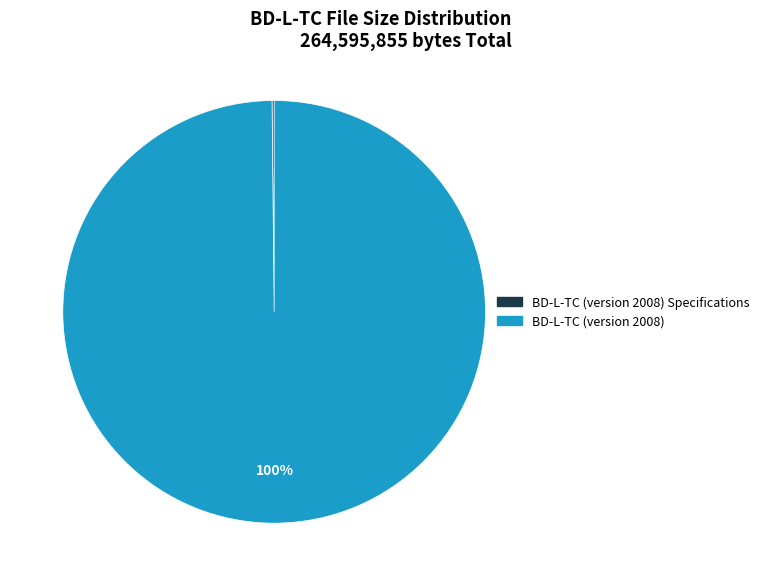

To the nearest percent, what is the difference between the largest and smallest slice percentages?

100%